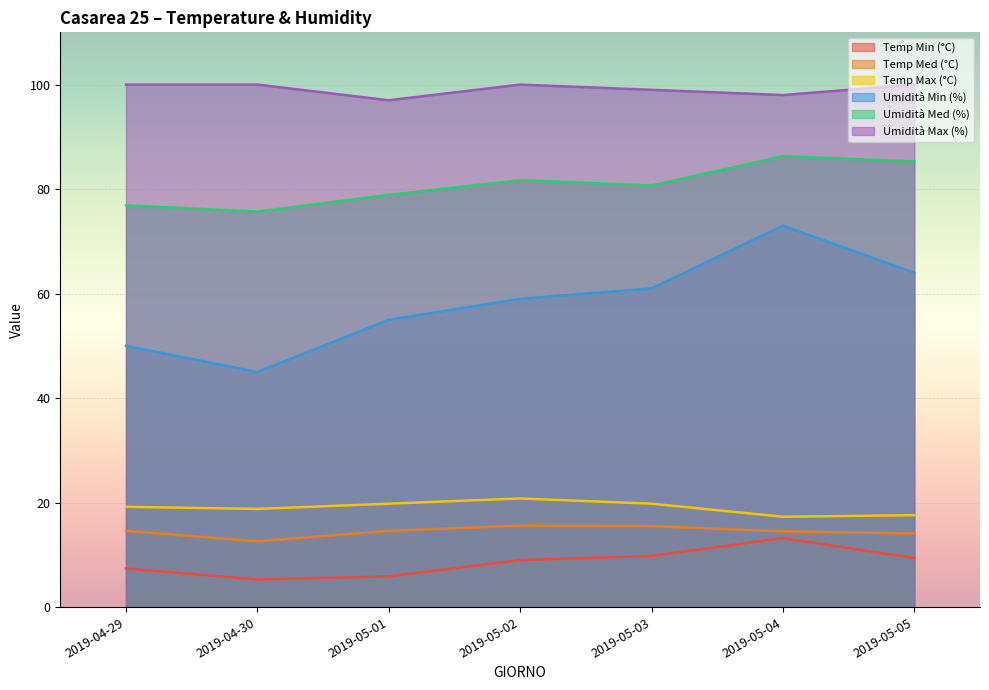

At which category is the sum across all series the highest?

2019-05-04